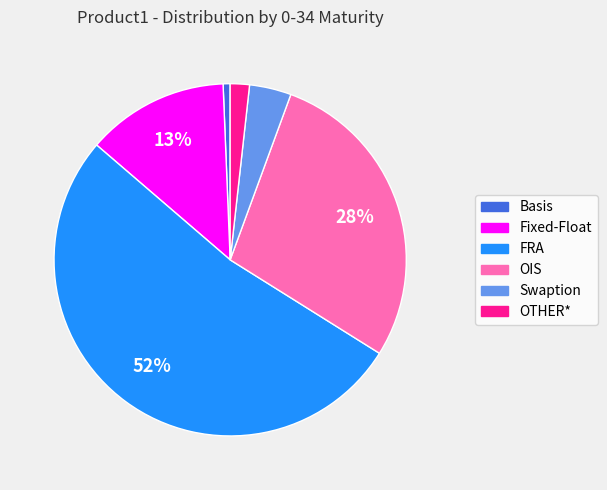

Which has a higher value, Basis or Fixed-Float?

Fixed-Float